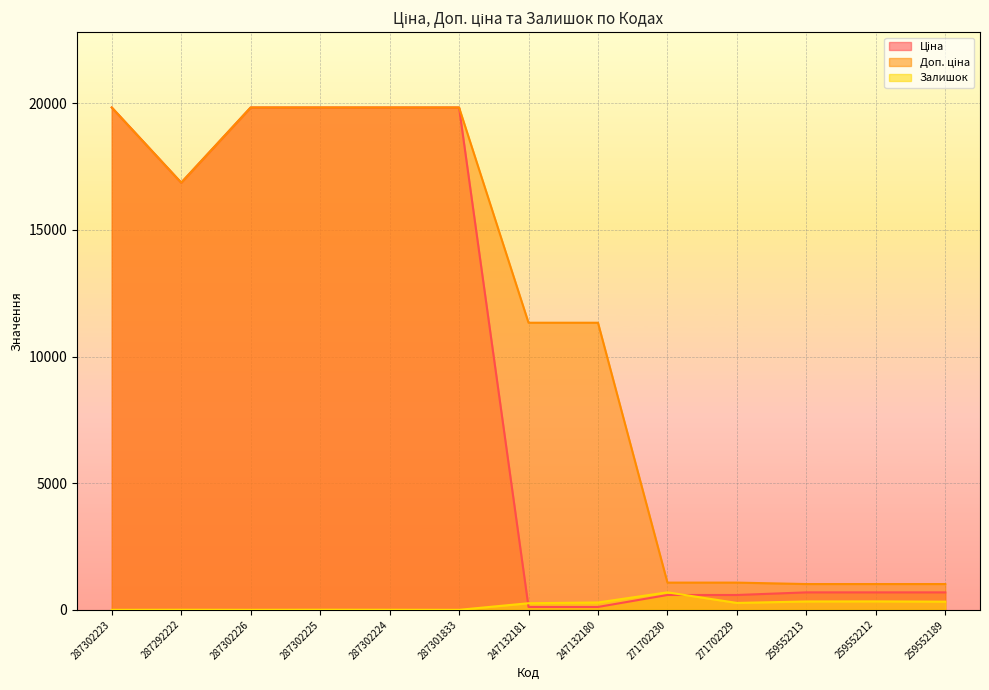

At which category is the sum across all series the highest?

287302225